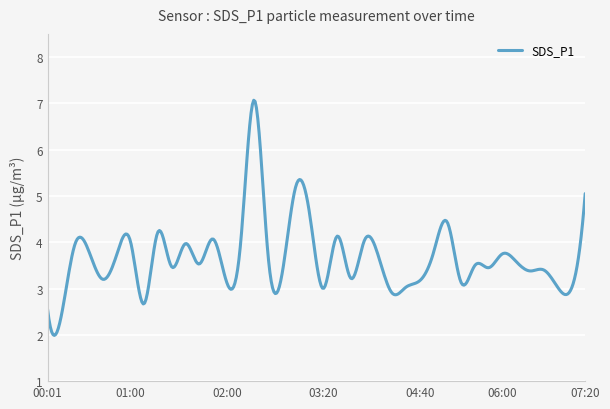

What is the maximum value shown in the chart?

7.1